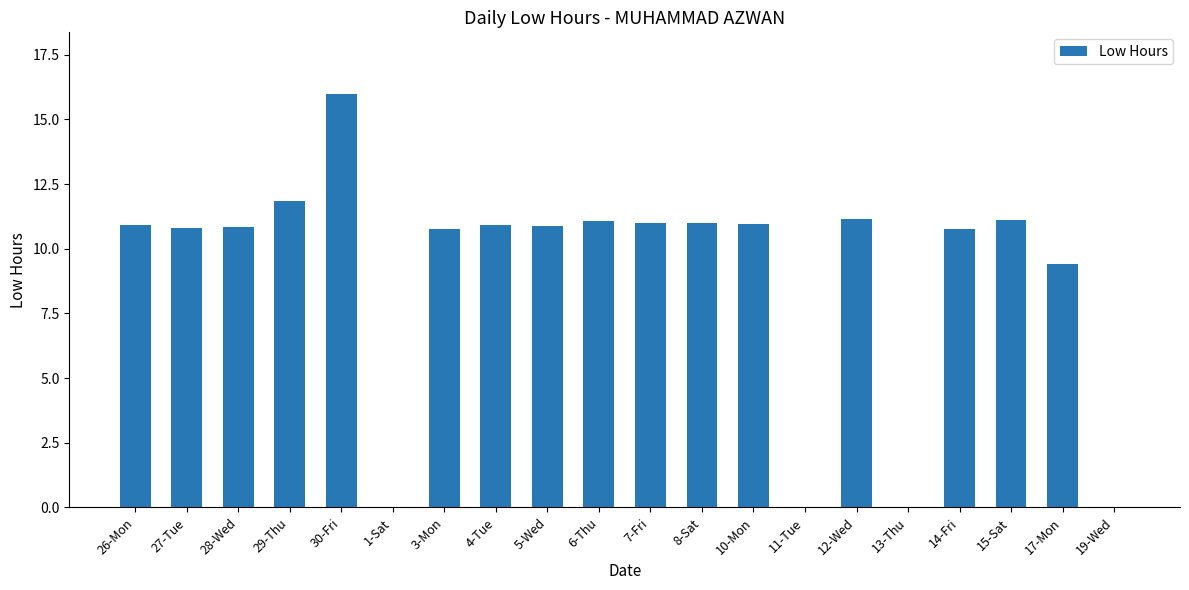

Which label corresponds to the largest value in the chart?

30-Fri